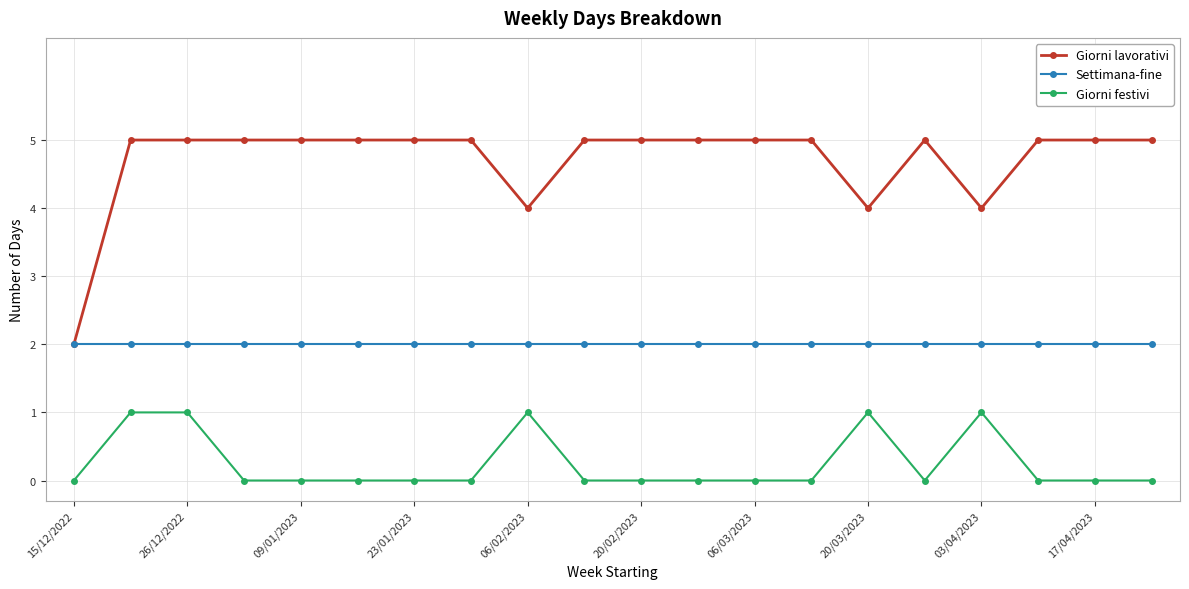

At how many categories does at least one series exceed 3?

19